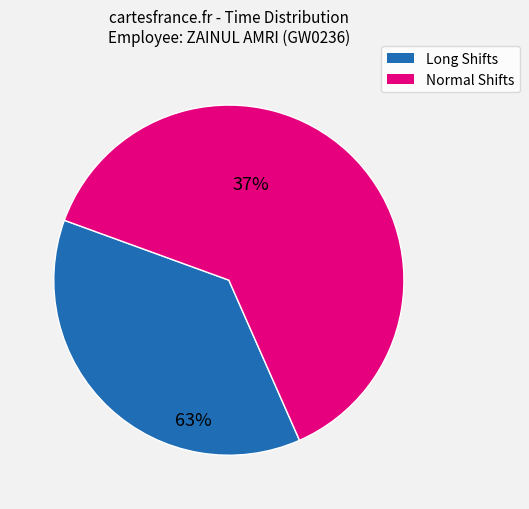

How many segments does this pie chart have?

2